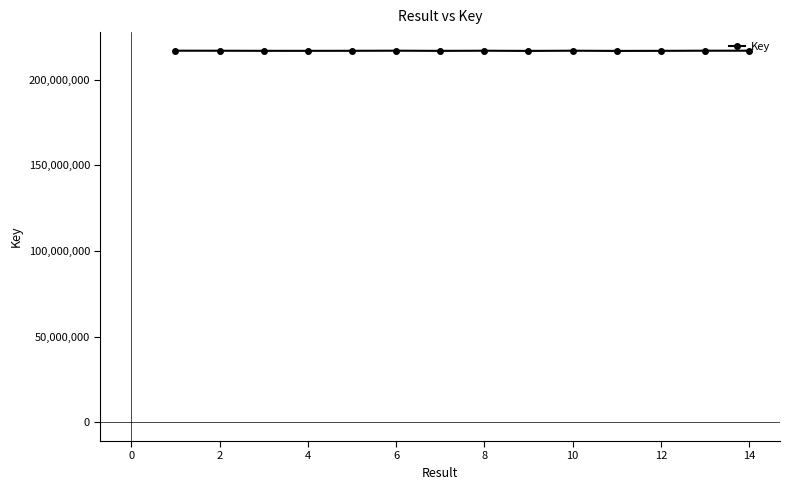

What is the value of the 14th point from the left?

216896140